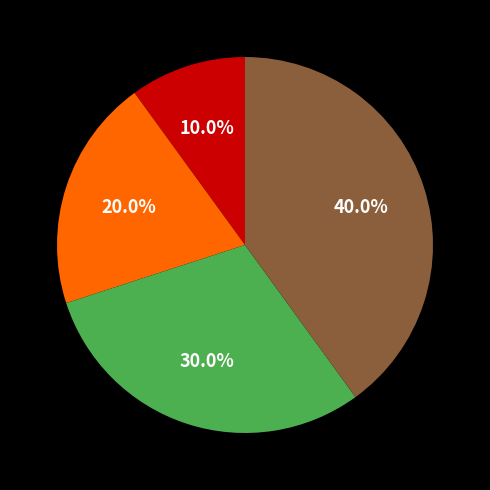

Is there a majority slice in this chart?

No